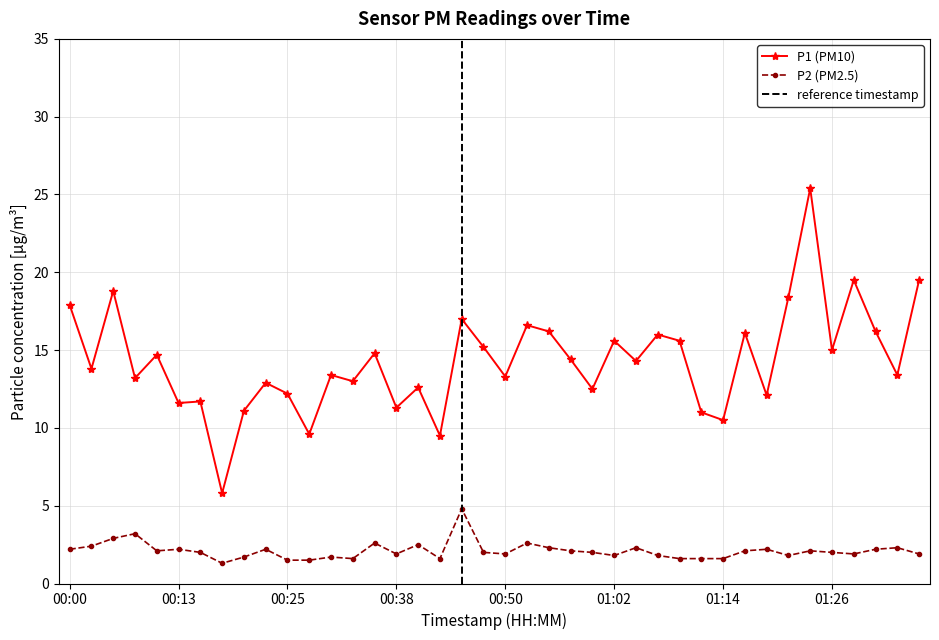

Where does the P1 series first go above 14?

00:00